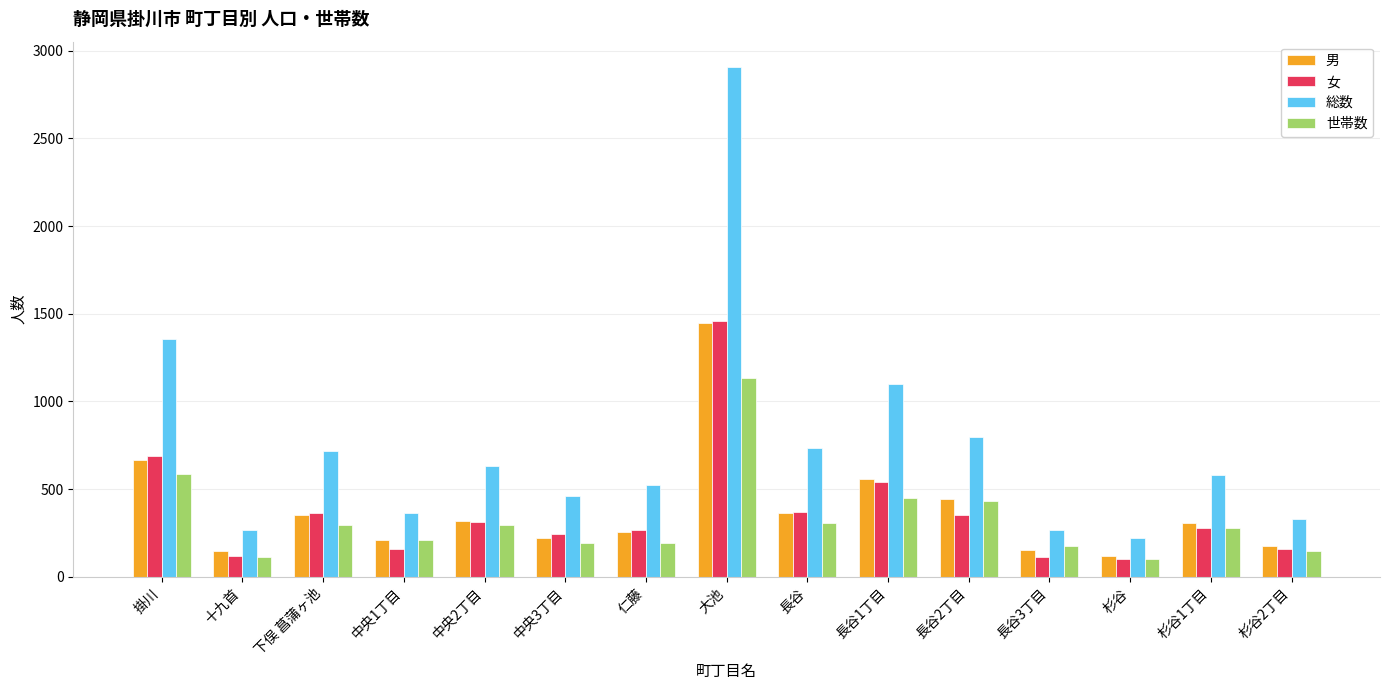

The 男 series shows 1966 at 大池. True or false?

False